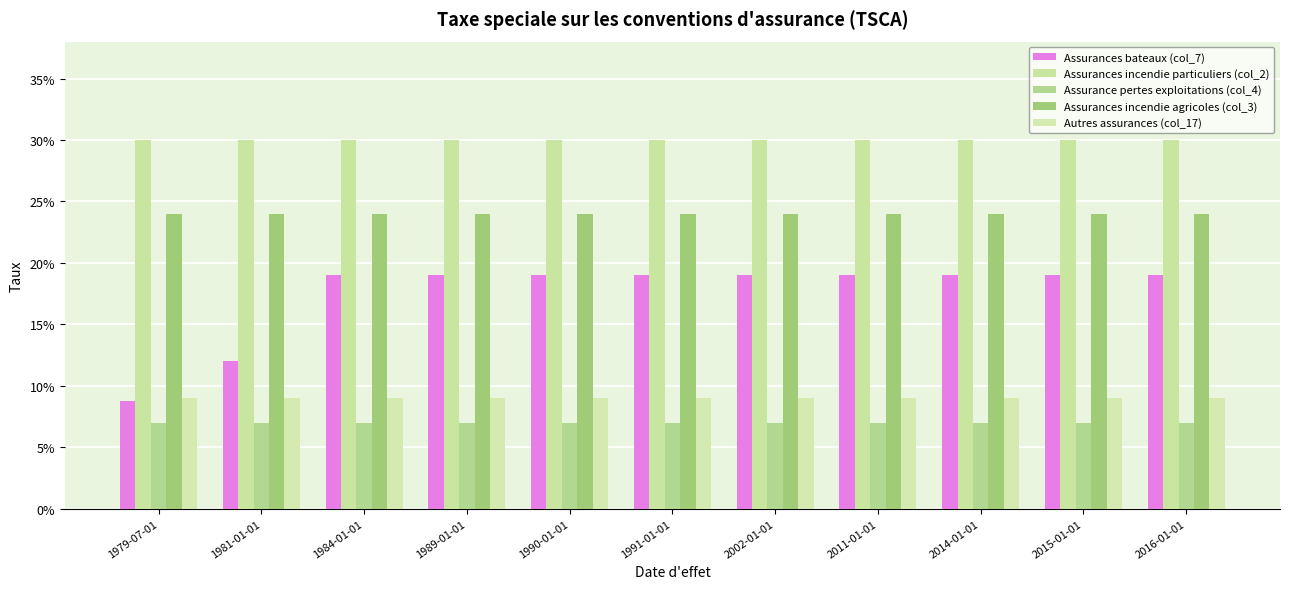

Is it true that Assurance pertes exploitations (col_4) equals 0.1 at 2011-01-01?

True